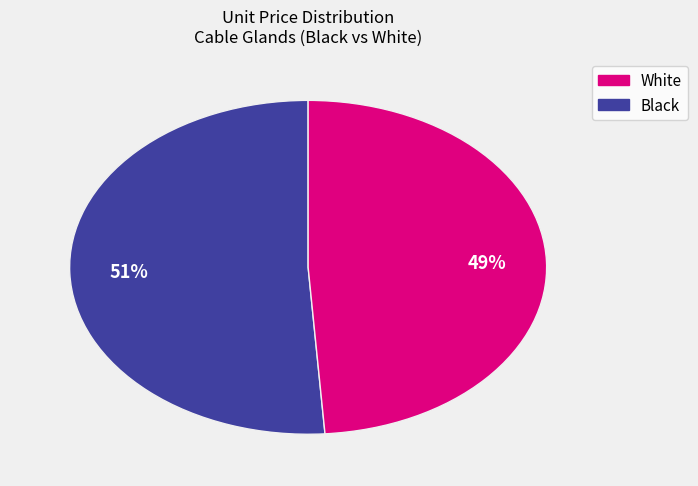

Count the number of slices in the pie.

2